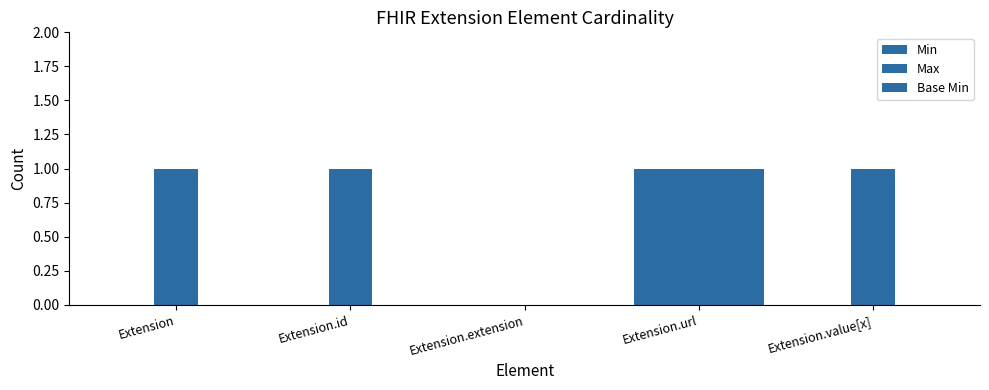

Rank the series at Extension.id from lowest to highest value.

Min, Base Min, Max